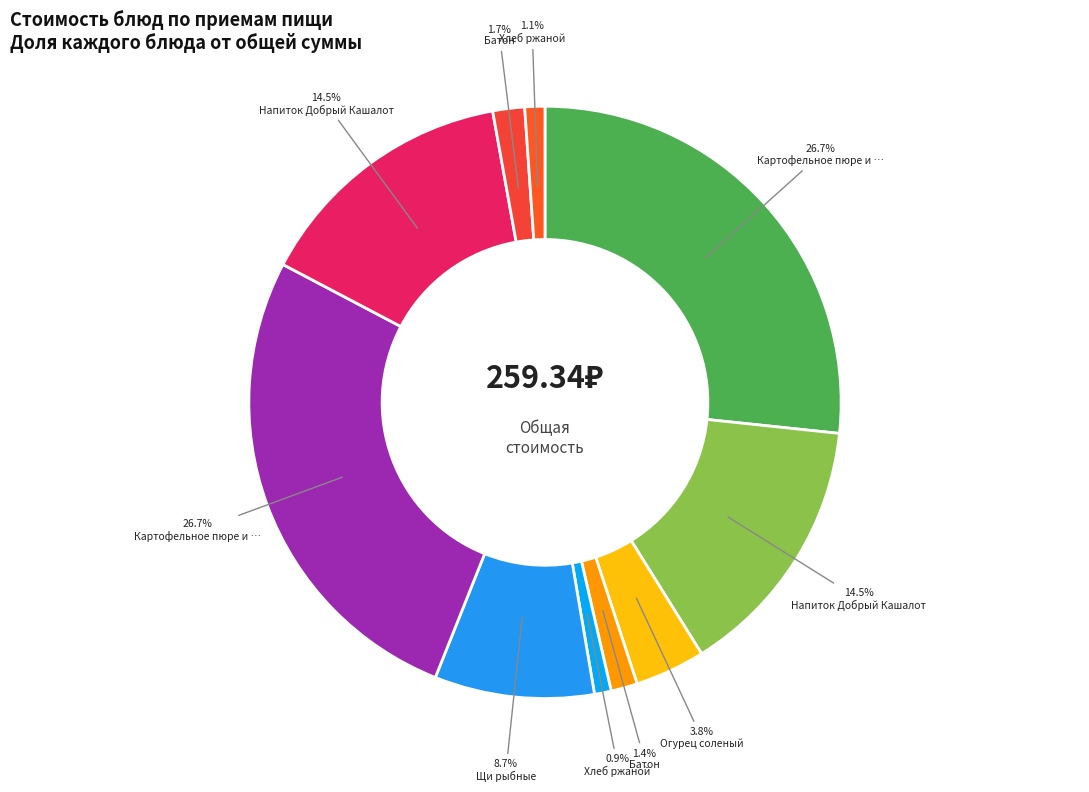

Is there a majority slice in this chart?

No